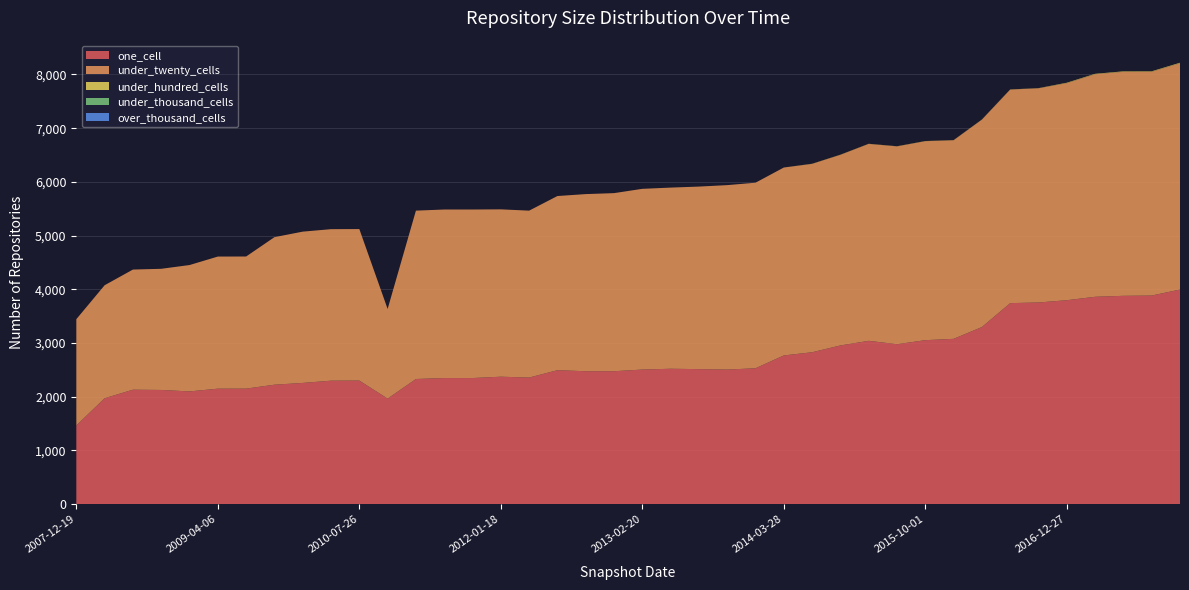

Reading left to right, what are all the values shown in this chart?

one_cell: 2007-12-19=1465	2008-04-01=1972	2008-06-27=2131	2008-10-10=2126	2008-12-17=2099	2009-04-06=2150	2009-06-17=2151	2009-09-25=2224	2009-12-16=2257	2010-04-01=2299	2010-07-26=2301	2010-11-17=1965	2011-02-21=2330	2011-06-10=2348	2011-09-05=2348	2012-01-18=2373	2012-03-26=2357	2012-07-13=2494	2012-10-31=2475	2012-12-11=2475	2013-02-20=2506	2013-05-21=2521	2013-07-09=2514	2013-09-10=2506	2013-12-20=2530	2014-03-28=2769	2014-09-08=2828	2015-01-19=2955	2015-04-09=3041	2015-07-03=2978	2015-10-01=3053	2016-01-04=3078	2016-04-05=3298	2016-07-04=3743	2016-10-07=3755	2016-12-27=3797	2017-04-12=3861	2017-07-24=3879	2017-10-12=3884	2017-12-22=3996
under_twenty_cells: 2007-12-19=1979	2008-04-01=2104	2008-06-27=2237	2008-10-10=2256	2008-12-17=2353	2009-04-06=2460	2009-06-17=2460	2009-09-25=2747	2009-12-16=2817	2010-04-01=2821	2010-07-26=2821	2010-11-17=1669	2011-02-21=3135	2011-06-10=3138	2011-09-05=3138	2012-01-18=3116	2012-03-26=3108	2012-07-13=3243	2012-10-31=3298	2012-12-11=3316	2013-02-20=3365	2013-05-21=3373	2013-07-09=3399	2013-09-10=3434	2013-12-20=3455	2014-03-28=3499	2014-09-08=3507	2015-01-19=3549	2015-04-09=3666	2015-07-03=3683	2015-10-01=3705	2016-01-04=3697	2016-04-05=3861	2016-07-04=3976	2016-10-07=3988	2016-12-27=4041	2017-04-12=4143	2017-07-24=4171	2017-10-12=4167	2017-12-22=4212
under_hundred_cells: 2007-12-19=0	2008-04-01=0	2008-06-27=0	2008-10-10=0	2008-12-17=0	2009-04-06=0	2009-06-17=0	2009-09-25=0	2009-12-16=0	2010-04-01=0	2010-07-26=0	2010-11-17=0	2011-02-21=0	2011-06-10=0	2011-09-05=0	2012-01-18=0	2012-03-26=0	2012-07-13=0	2012-10-31=0	2012-12-11=0	2013-02-20=0	2013-05-21=0	2013-07-09=0	2013-09-10=0	2013-12-20=0	2014-03-28=0	2014-09-08=3	2015-01-19=3	2015-04-09=3	2015-07-03=3	2015-10-01=3	2016-01-04=3	2016-04-05=3	2016-07-04=3	2016-10-07=3	2016-12-27=9	2017-04-12=9	2017-07-24=9	2017-10-12=9	2017-12-22=11
under_thousand_cells: 2007-12-19=0	2008-04-01=0	2008-06-27=0	2008-10-10=0	2008-12-17=0	2009-04-06=0	2009-06-17=0	2009-09-25=0	2009-12-16=0	2010-04-01=0	2010-07-26=0	2010-11-17=0	2011-02-21=0	2011-06-10=0	2011-09-05=0	2012-01-18=0	2012-03-26=0	2012-07-13=0	2012-10-31=0	2012-12-11=0	2013-02-20=0	2013-05-21=0	2013-07-09=0	2013-09-10=0	2013-12-20=0	2014-03-28=0	2014-09-08=0	2015-01-19=0	2015-04-09=0	2015-07-03=0	2015-10-01=0	2016-01-04=0	2016-04-05=0	2016-07-04=0	2016-10-07=0	2016-12-27=0	2017-04-12=0	2017-07-24=0	2017-10-12=0	2017-12-22=0
over_thousand_cells: 2007-12-19=0	2008-04-01=0	2008-06-27=0	2008-10-10=0	2008-12-17=0	2009-04-06=0	2009-06-17=0	2009-09-25=0	2009-12-16=0	2010-04-01=0	2010-07-26=0	2010-11-17=0	2011-02-21=0	2011-06-10=0	2011-09-05=0	2012-01-18=0	2012-03-26=0	2012-07-13=0	2012-10-31=0	2012-12-11=0	2013-02-20=0	2013-05-21=0	2013-07-09=0	2013-09-10=0	2013-12-20=0	2014-03-28=0	2014-09-08=0	2015-01-19=0	2015-04-09=0	2015-07-03=0	2015-10-01=0	2016-01-04=0	2016-04-05=0	2016-07-04=0	2016-10-07=0	2016-12-27=0	2017-04-12=0	2017-07-24=0	2017-10-12=0	2017-12-22=0